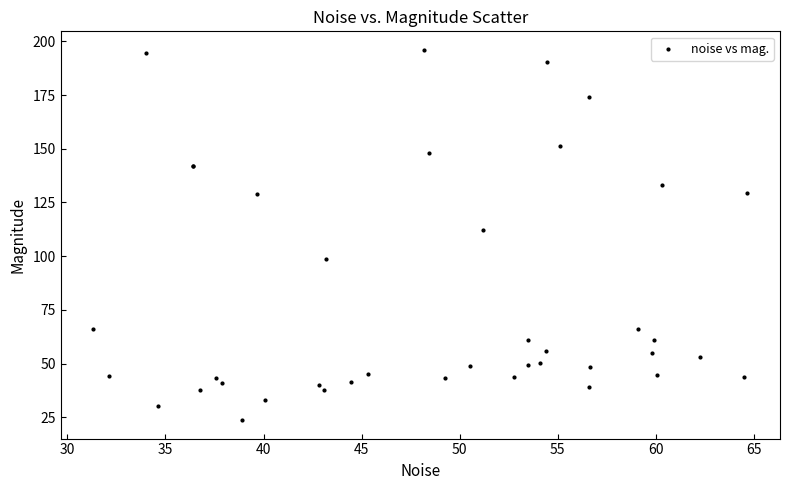

What Y value in the scatter plot is closest to 109?

112.1